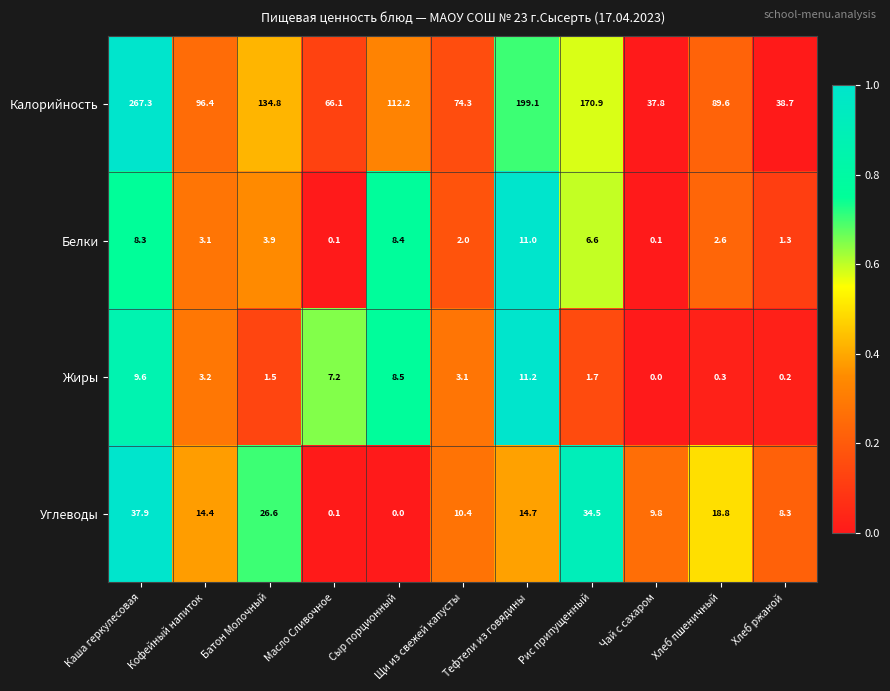

At which category is the sum across all series the highest?

Каша геркулесовая